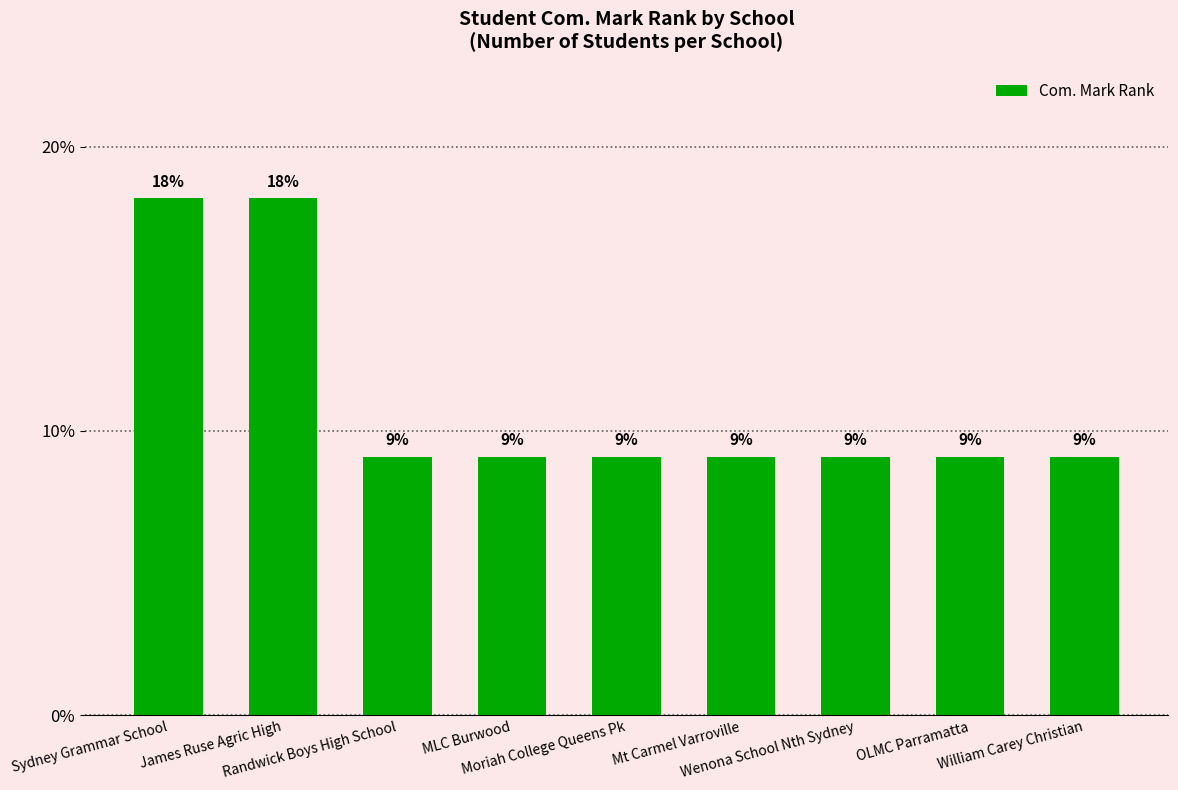

What is the label of the 8th bar from the right?

James Ruse Agric High